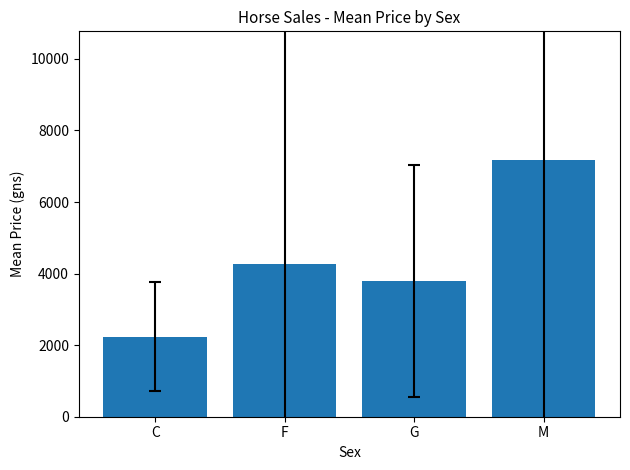

How many values are below 4277?

2